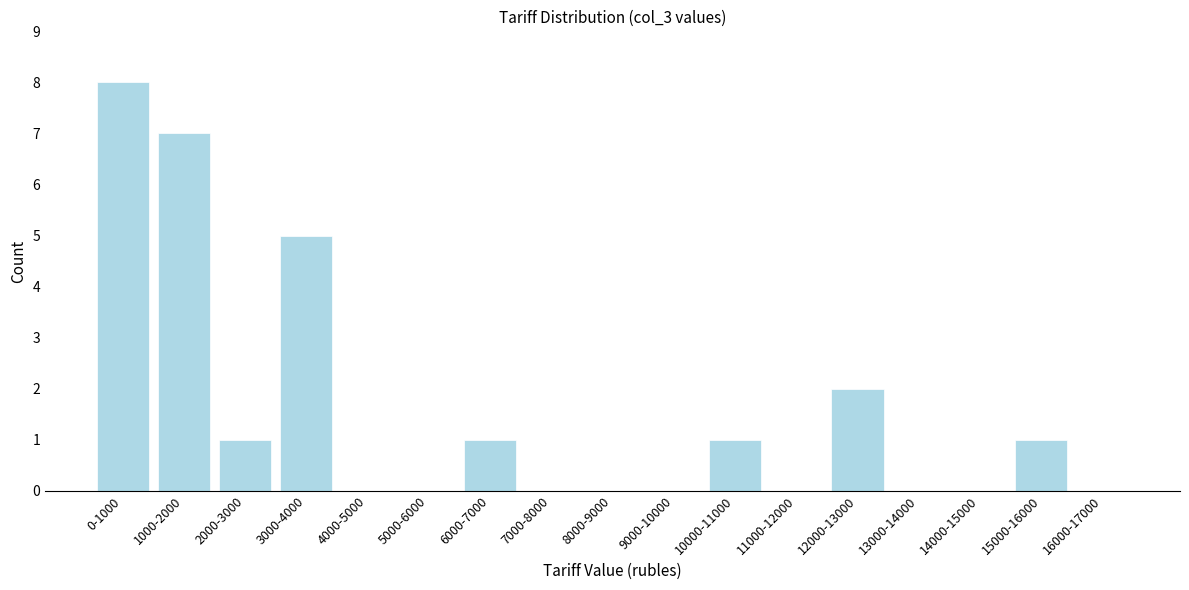

Reading left to right, what are all the values shown in this chart?

0-1000=8	1000-2000=7	2000-3000=1	3000-4000=5	4000-5000=0	5000-6000=0	6000-7000=1	7000-8000=0	8000-9000=0	9000-10000=0	10000-11000=1	11000-12000=0	12000-13000=2	13000-14000=0	14000-15000=0	15000-16000=1	16000-17000=0